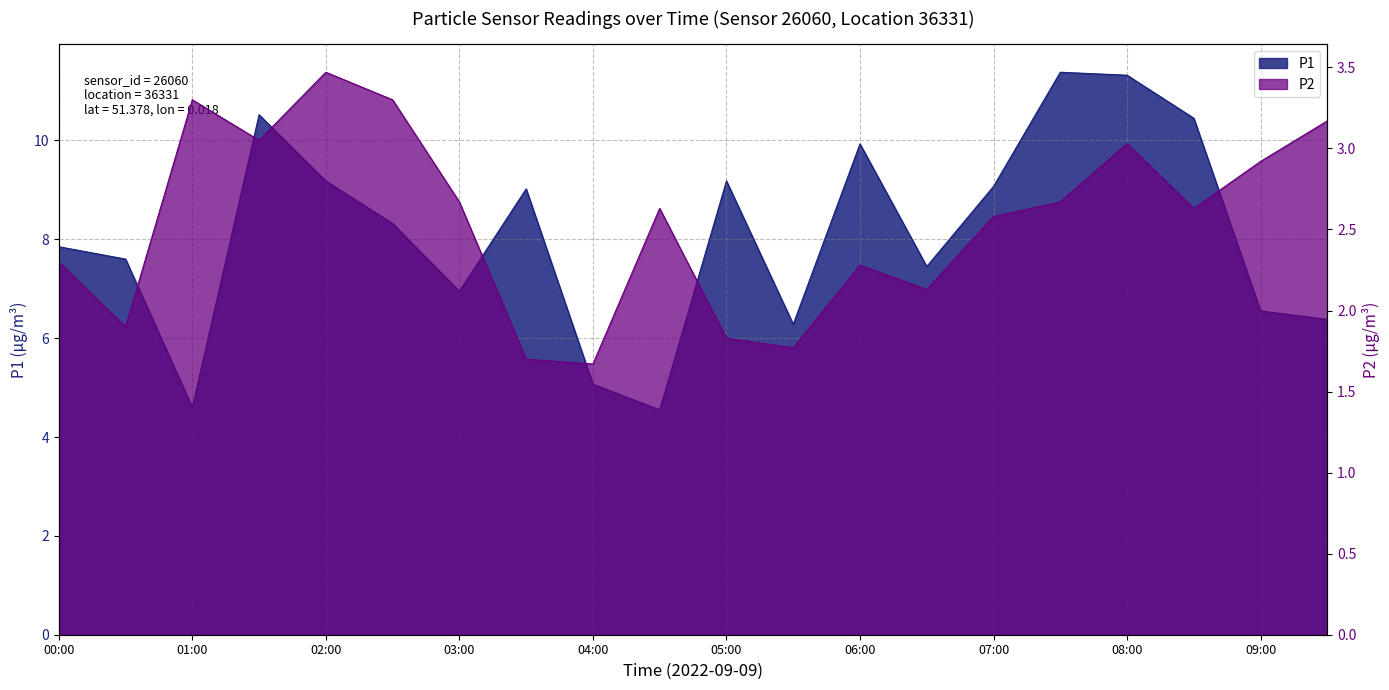

How many data points does each series have?

20